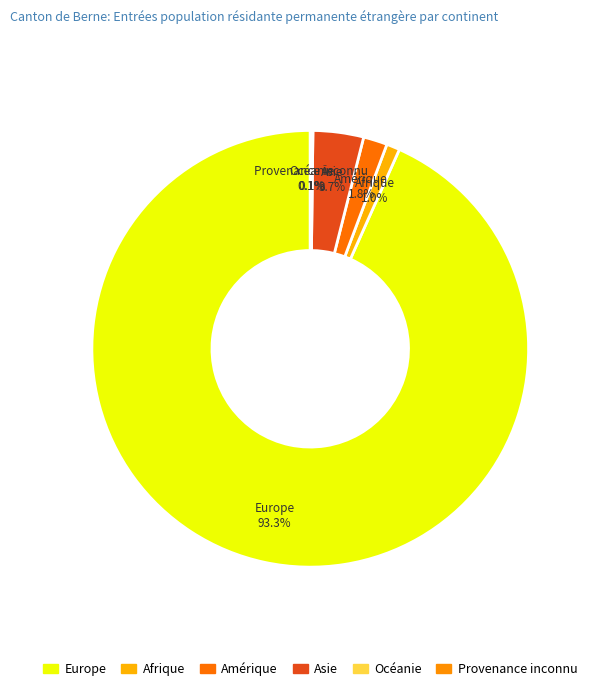

What is the smallest slice in the pie chart?

Océanie